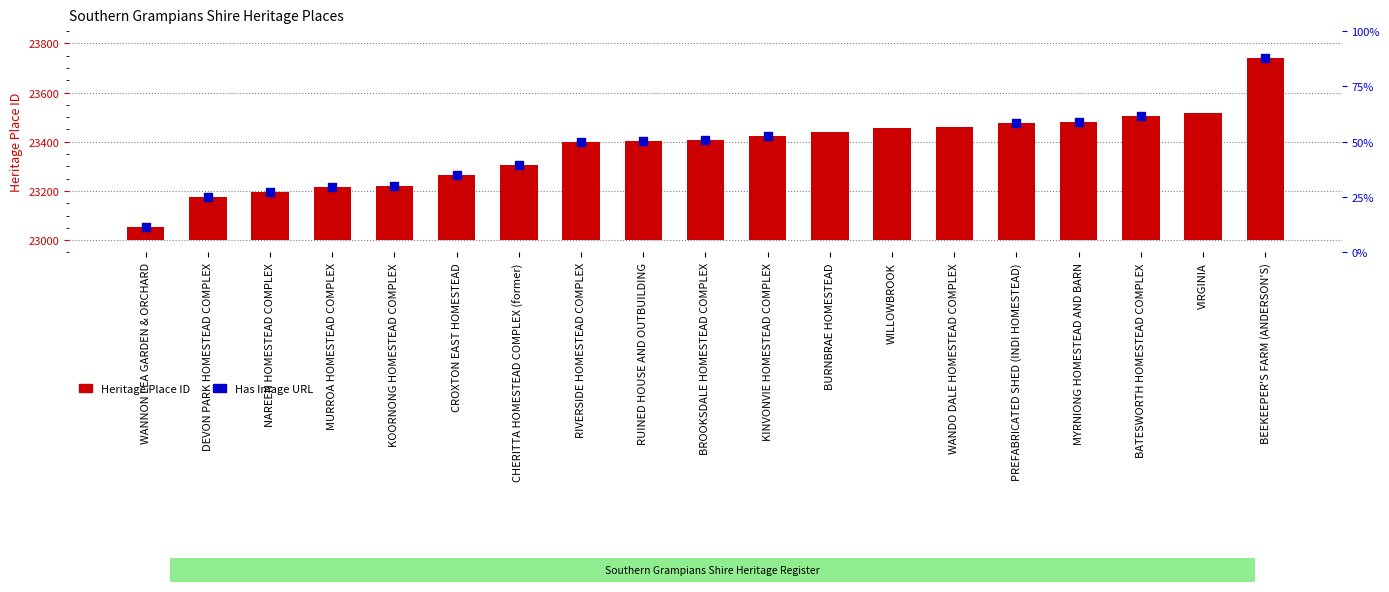

What is the change in value from BURNBRAE HOMESTEAD to VIRGINIA?

+78